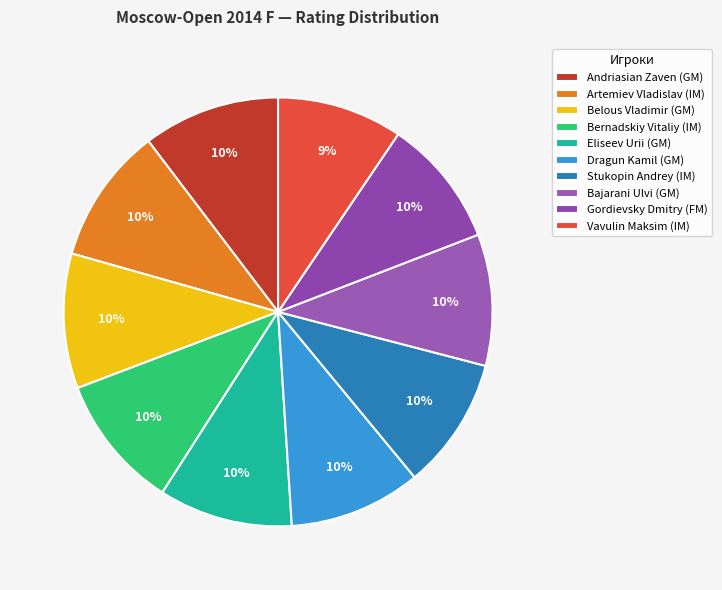

Does Dragun Kamil (GM) represent more than half of the total?

No